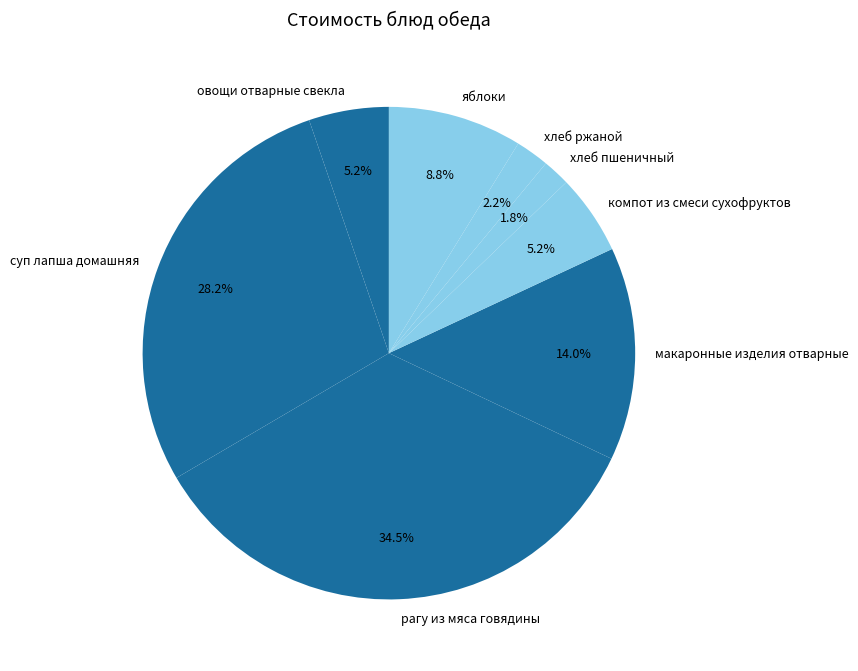

To the nearest percent, what portion does хлеб ржаной represent?

2%